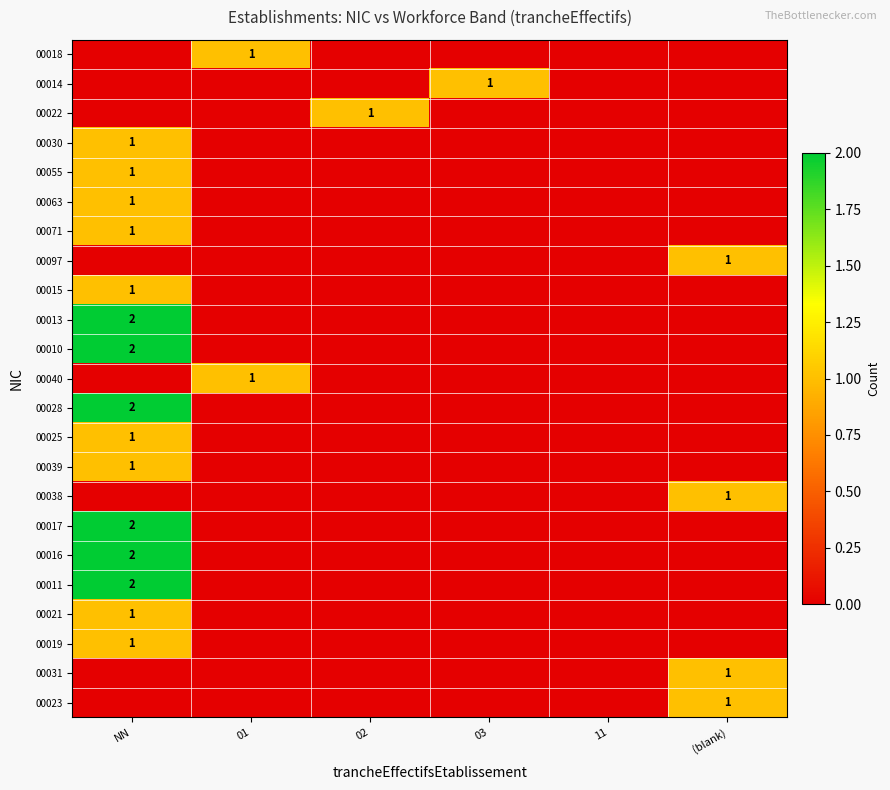

At which category is the sum across all series the highest?

NN